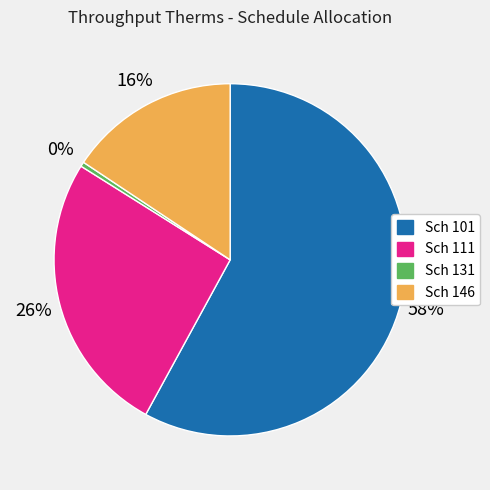

Which slice represents more than half of the pie?

Sch 101